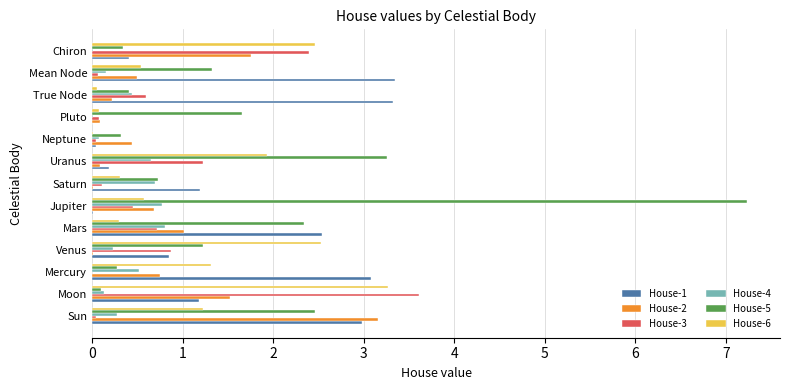

Is the value of House-1 at Mars greater than the value of House-5 at Saturn?

Yes